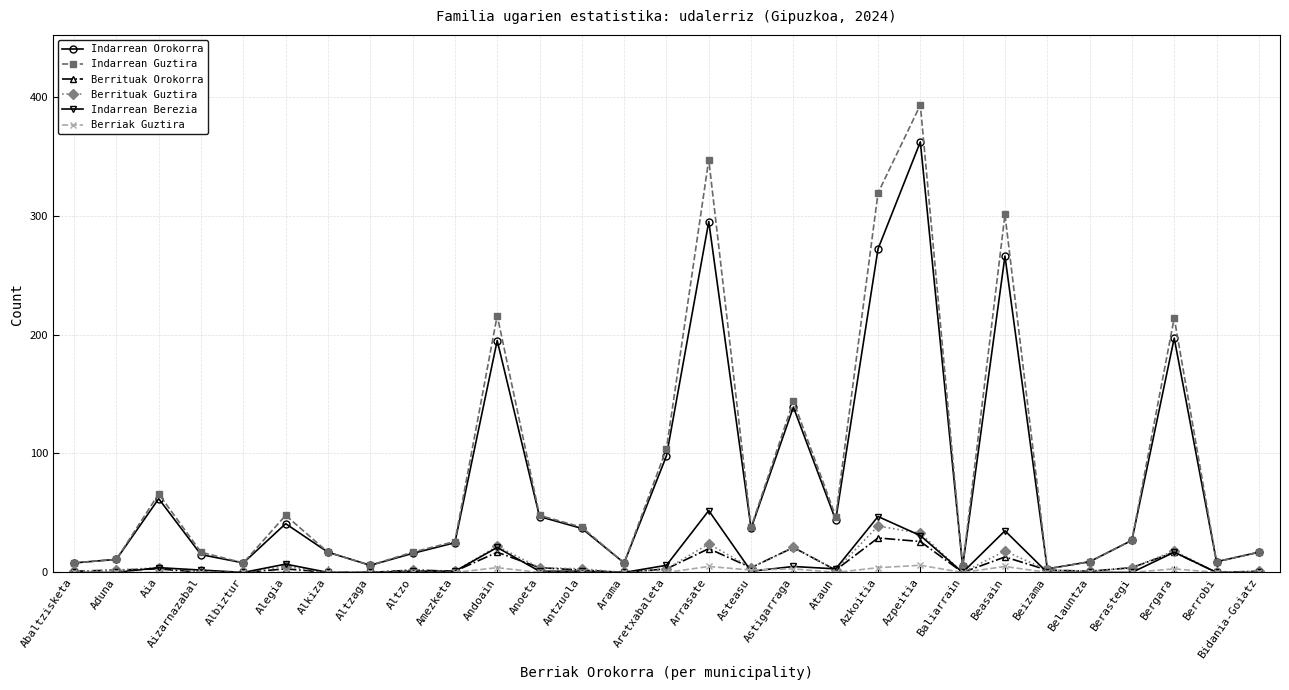

Read the Berrituak Guztira value at Beizama.

2